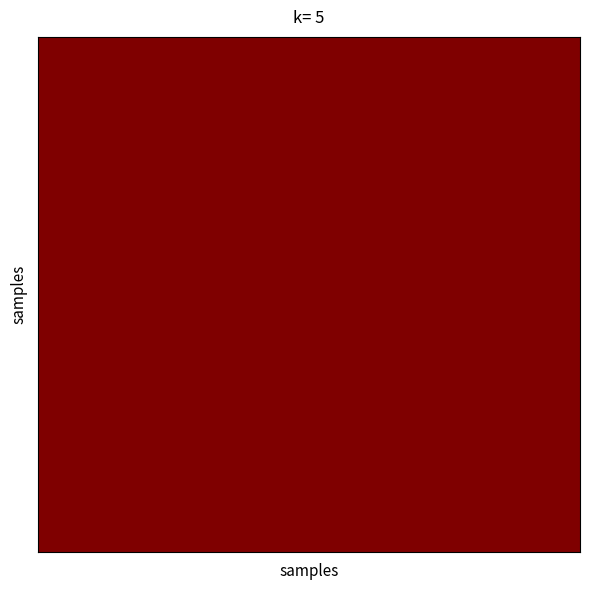

How many categories are shown in the chart?

20